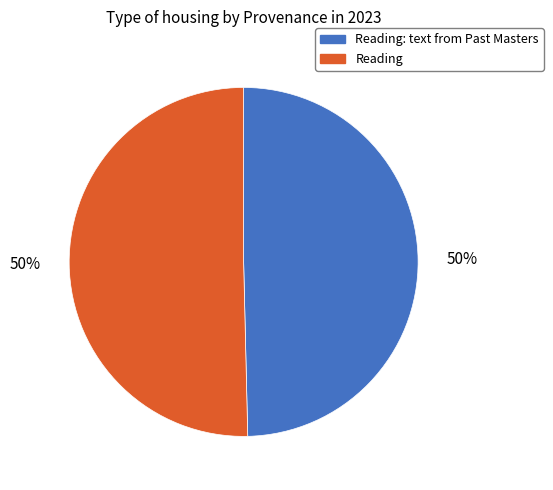

To the nearest percent, what is the average slice percentage?

50%